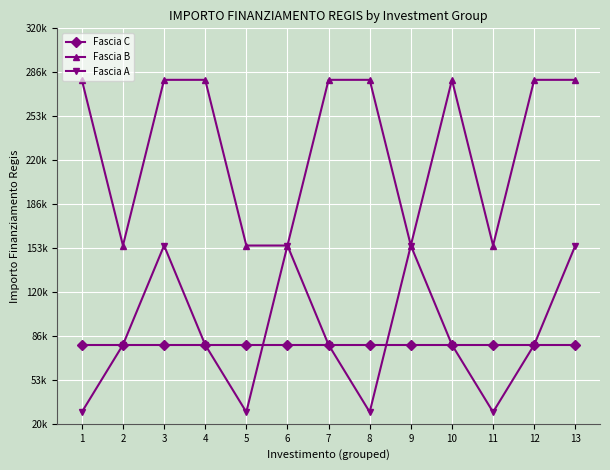

At which category is the sum across all series the highest?

3